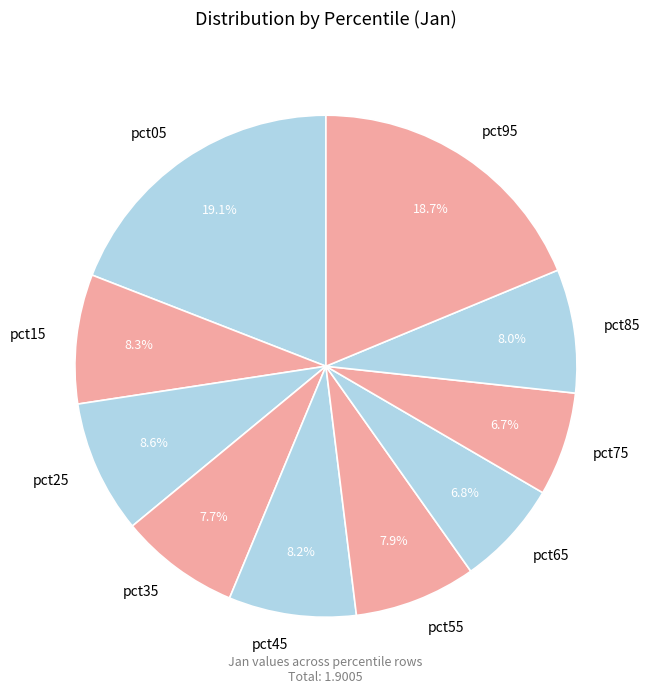

What percentage do pct75 and pct45 together represent?

14.9%